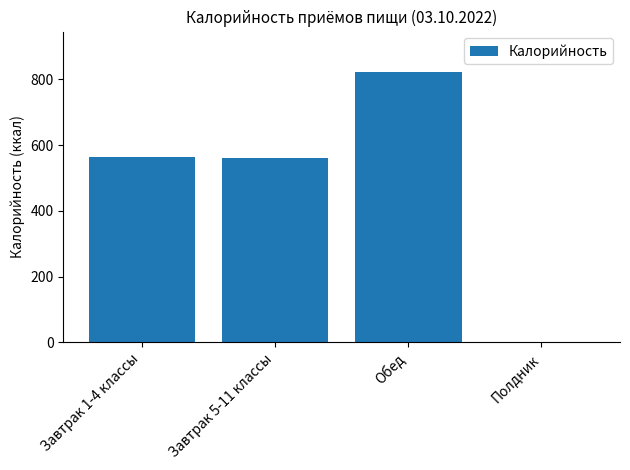

Which category has the highest value across all series?

Обед